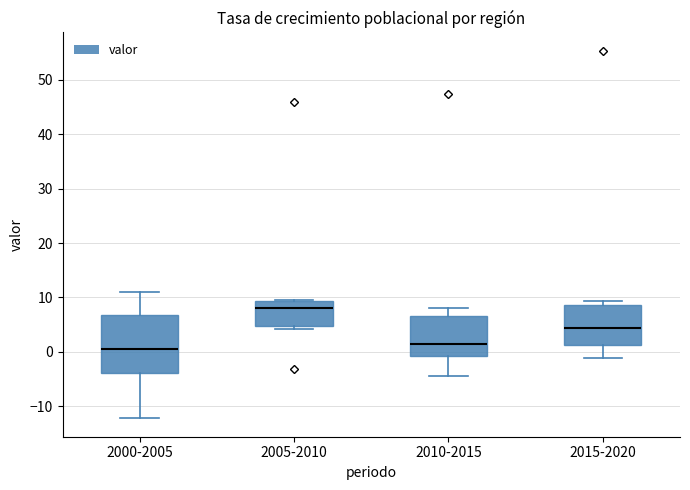

Where does the upper whisker of the box for 2000-2005 end on the y-axis? The values are not printed on the chart, so give them approximately, as read against the axis.

11